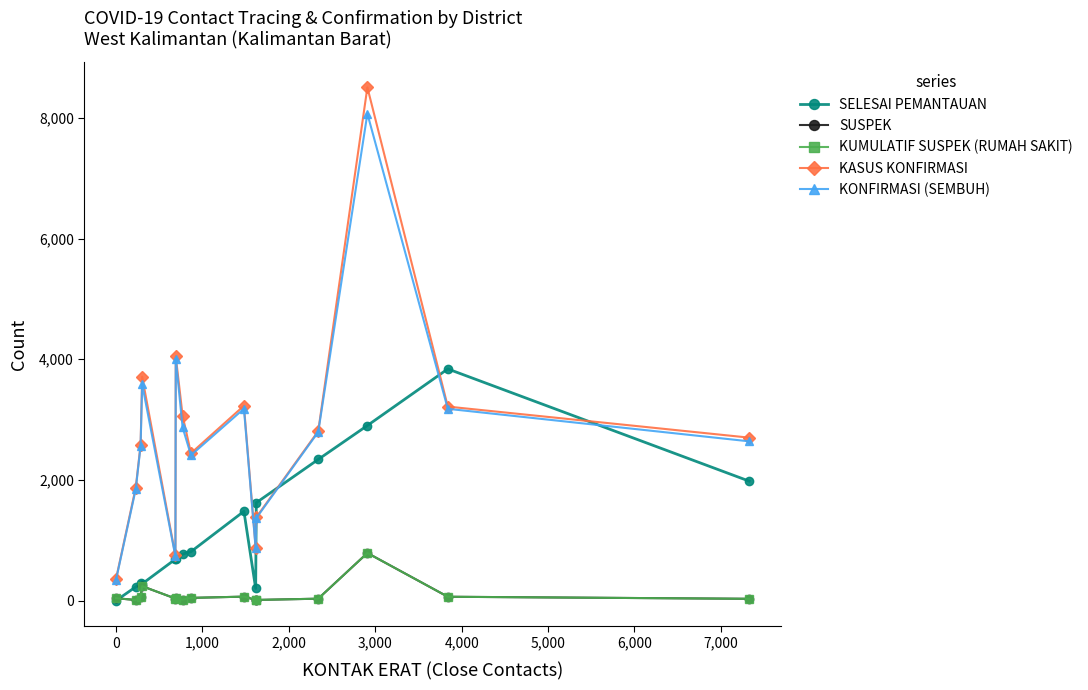

Does the chart have visible grid lines?

No